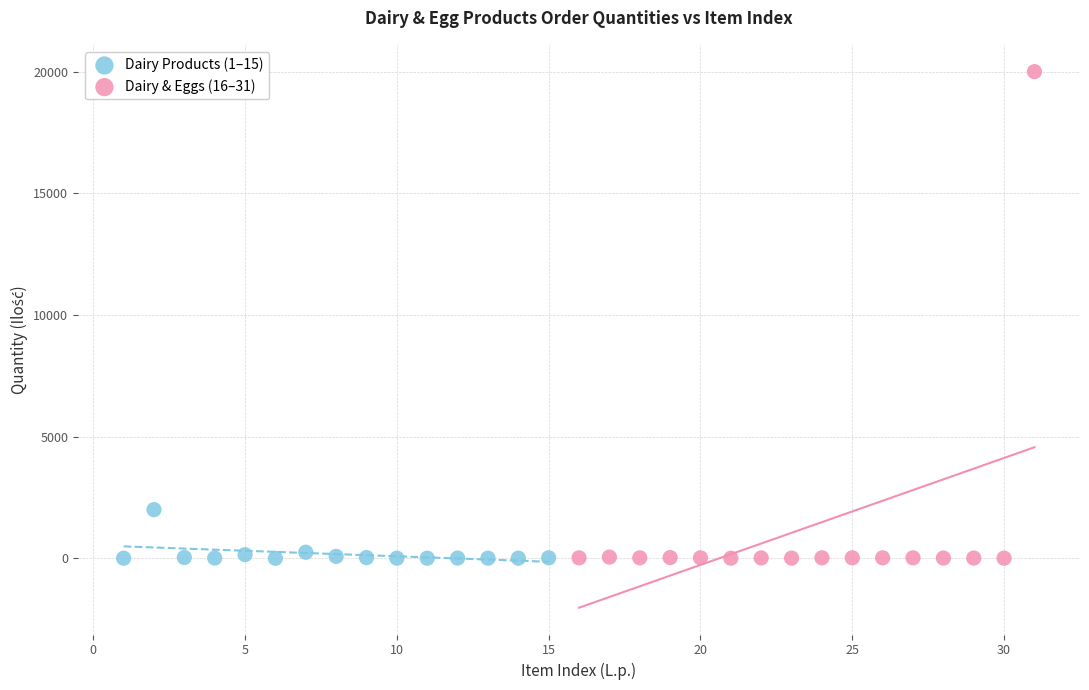

Which series contains the highest Y value?

Dairy & Eggs (16–31)